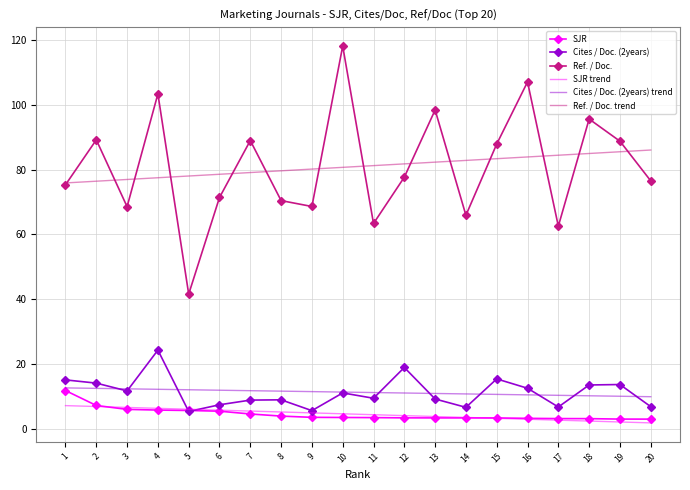

Is it true that SJR trend equals 6.0 at 5?

True